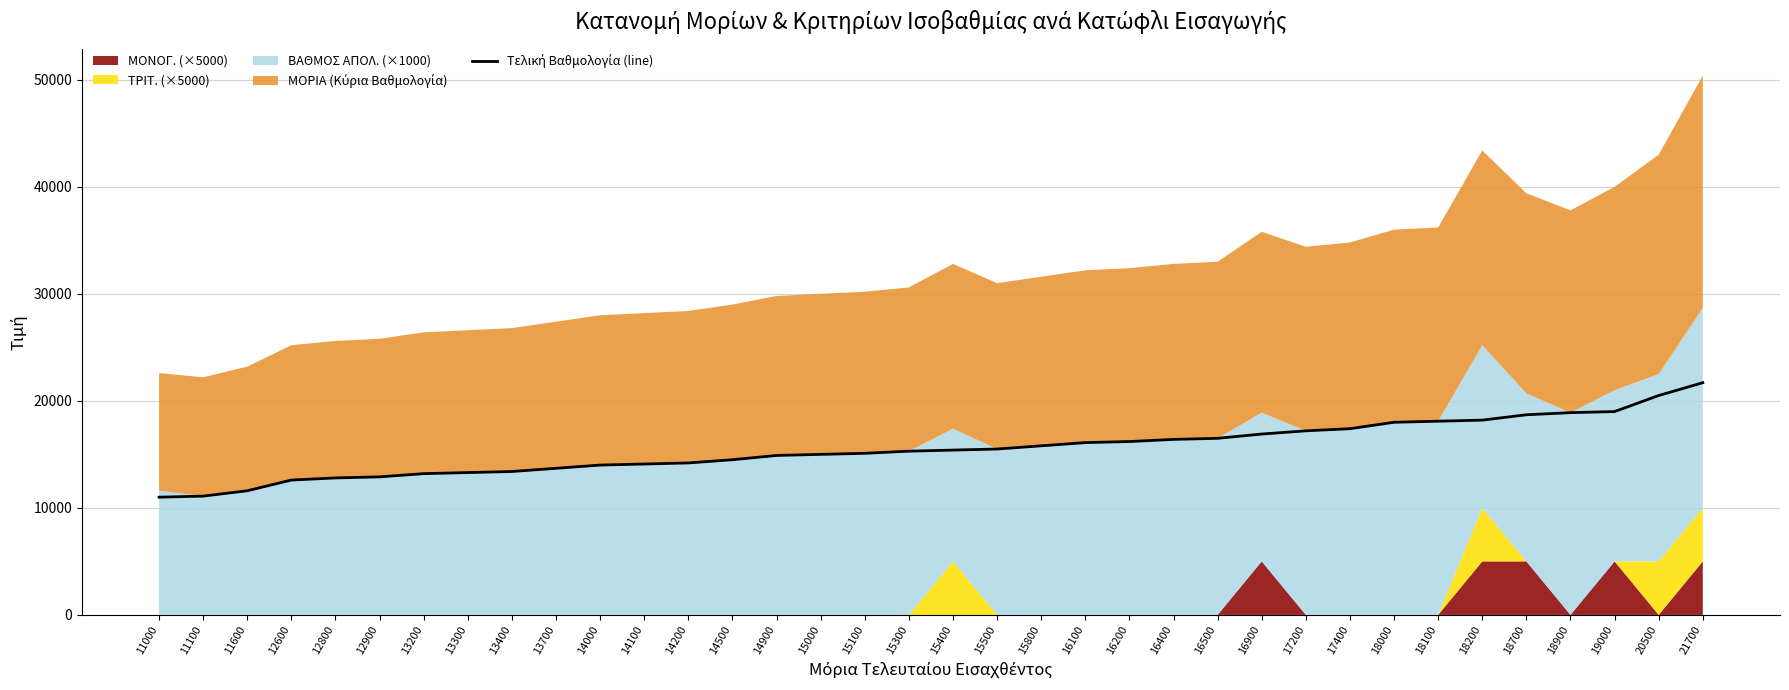

What is the sum of all values?

559200